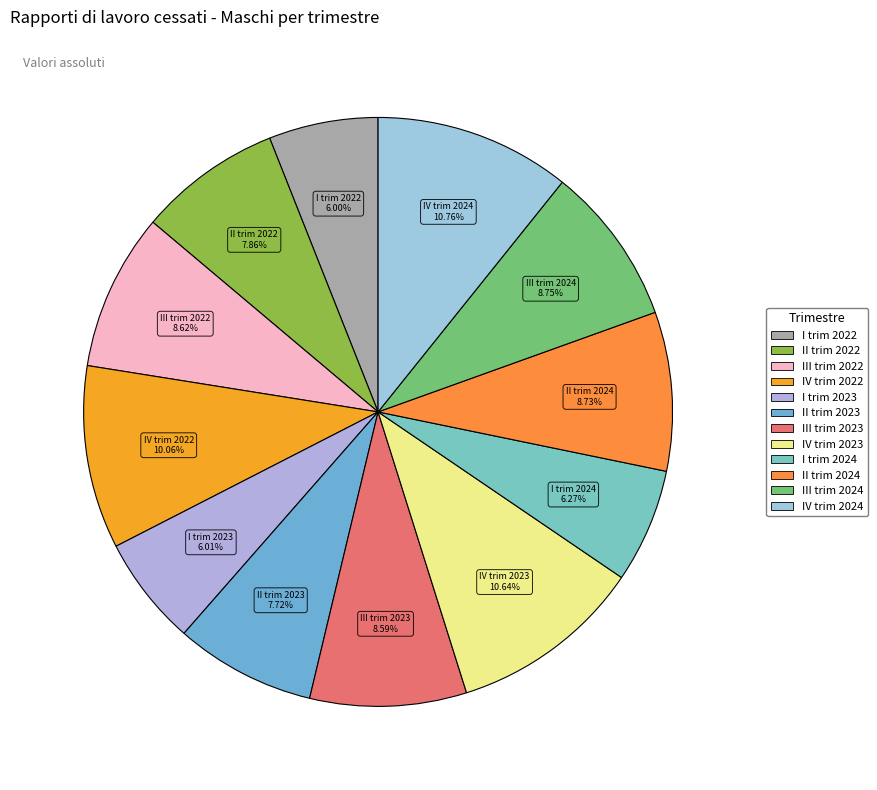

Do IV trim 2023 and I trim 2024 together represent more than half of the pie?

No